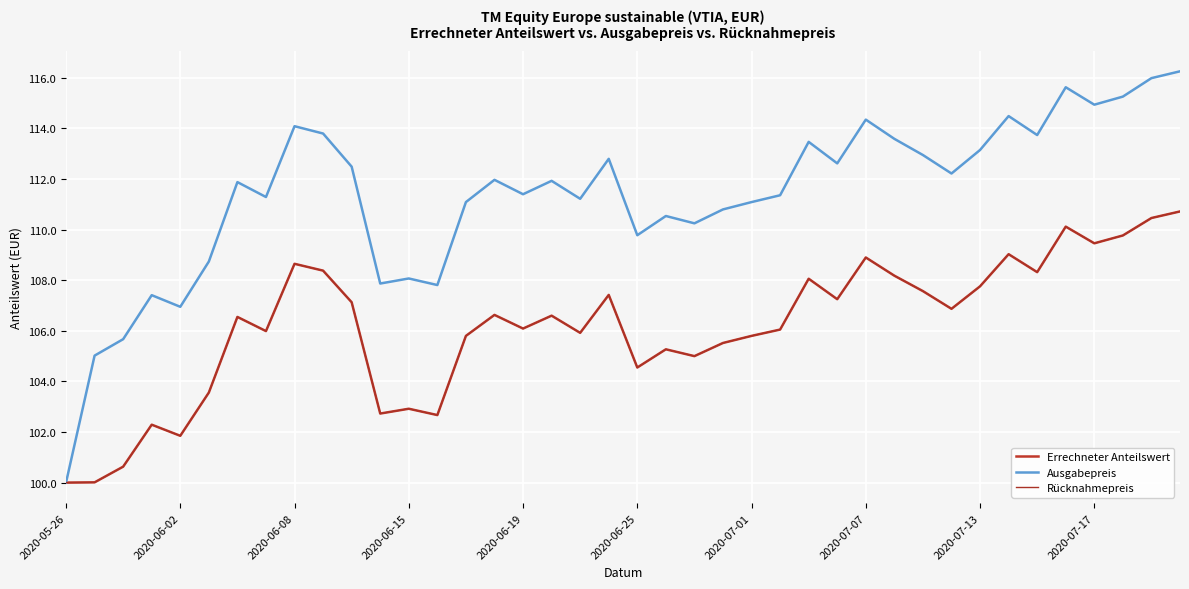

Does the chart display data point markers on the line(s)?

No